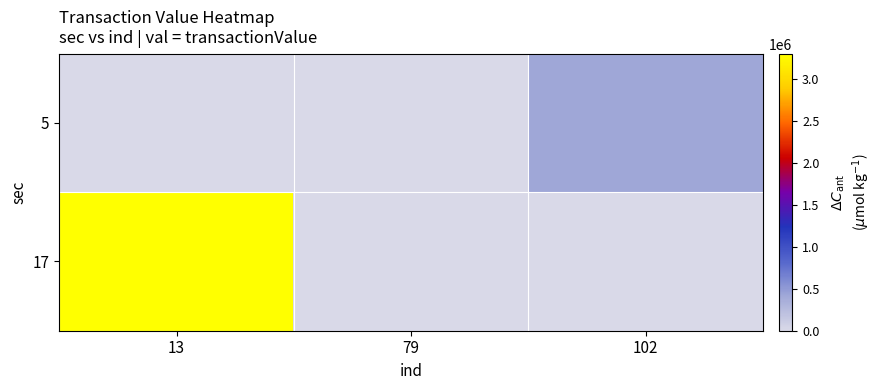

At 102, list the series in order from largest to smallest.

5, 17